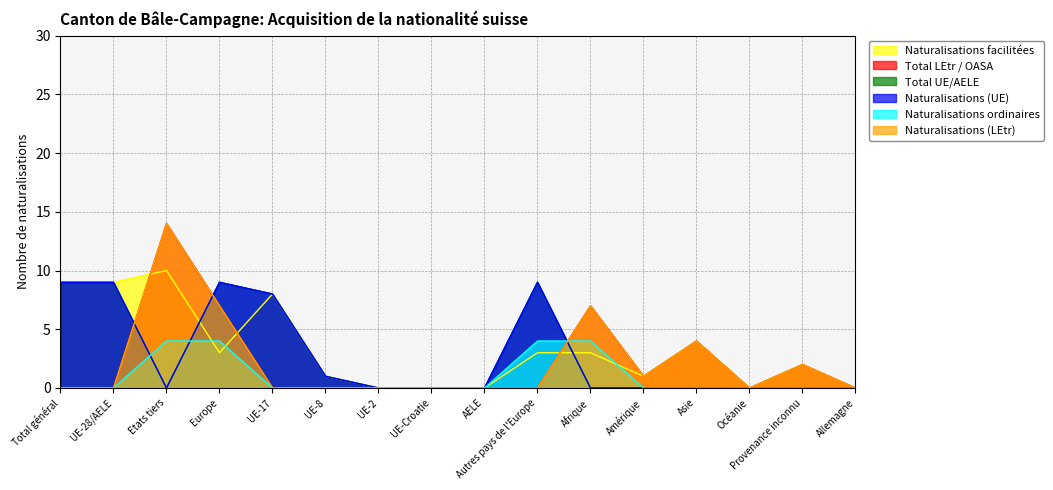

How many lines are shown in the chart?

6